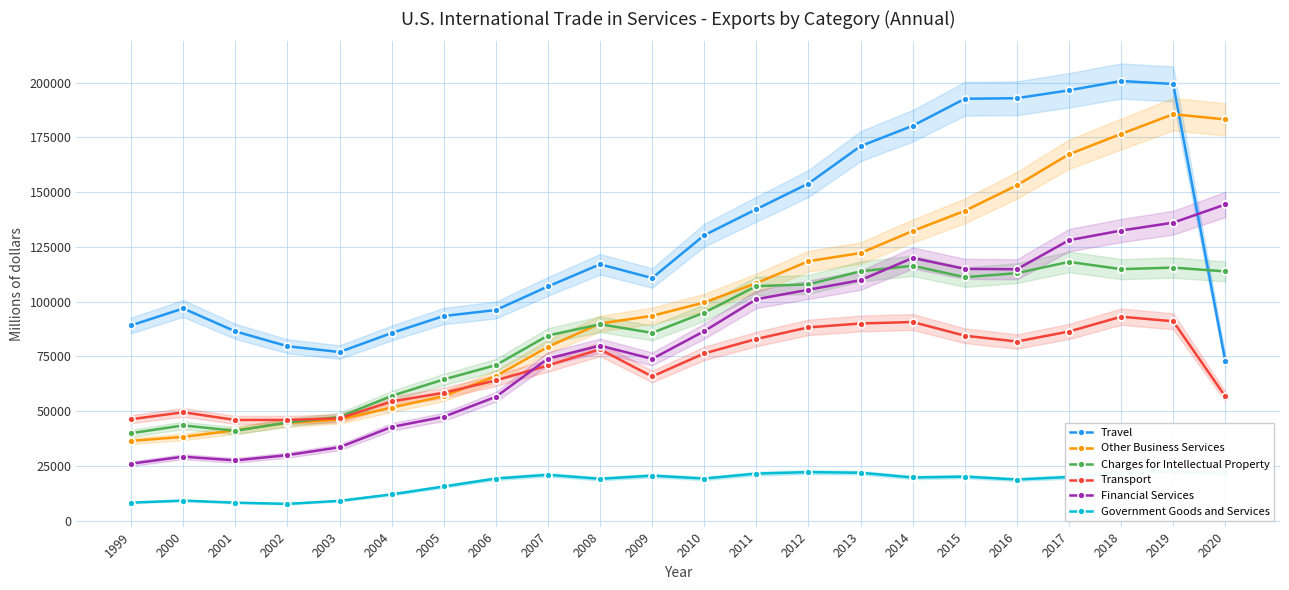

True or false: Government Goods and Services and Transport intersect in this chart.

False